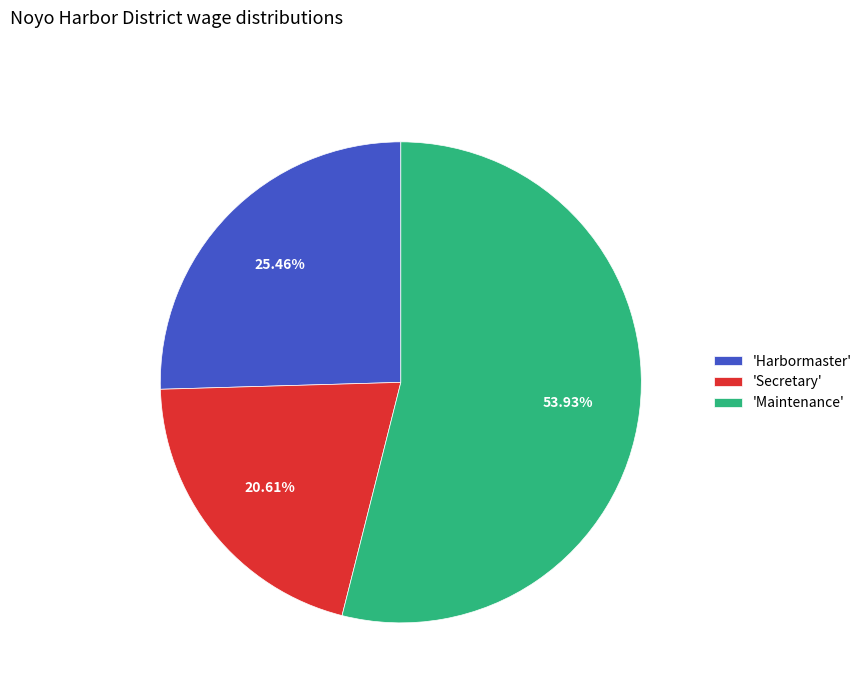

To the nearest percent, what is the difference between the largest and smallest slice percentages?

33%